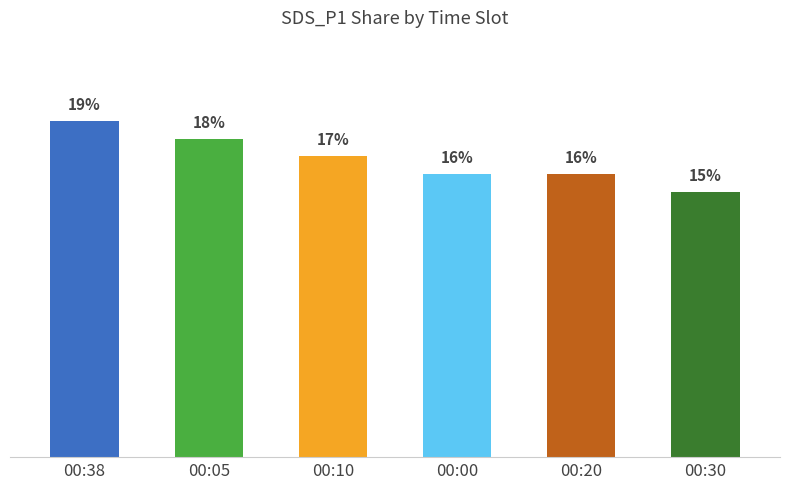

Which has a higher value, 00:10 or 00:00?

00:10